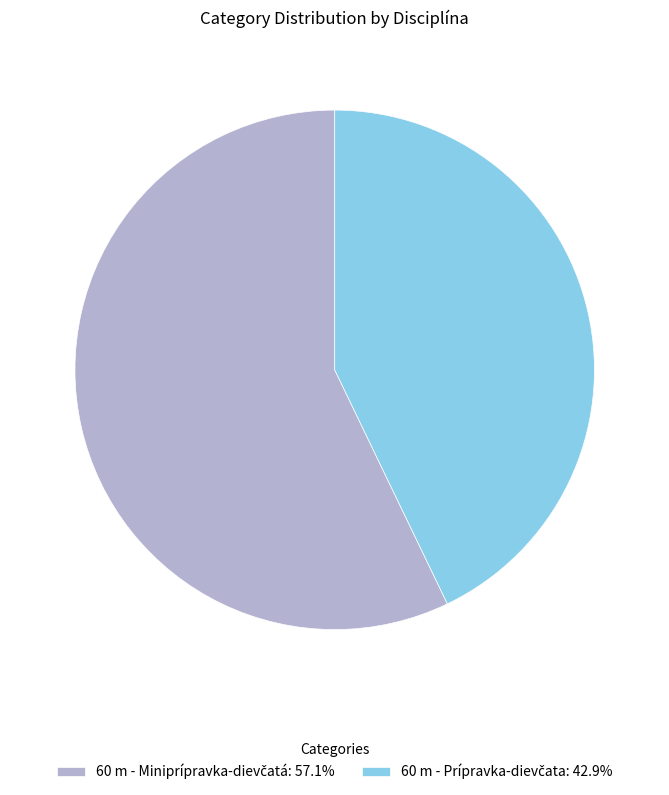

Is there a majority slice in this chart?

Yes